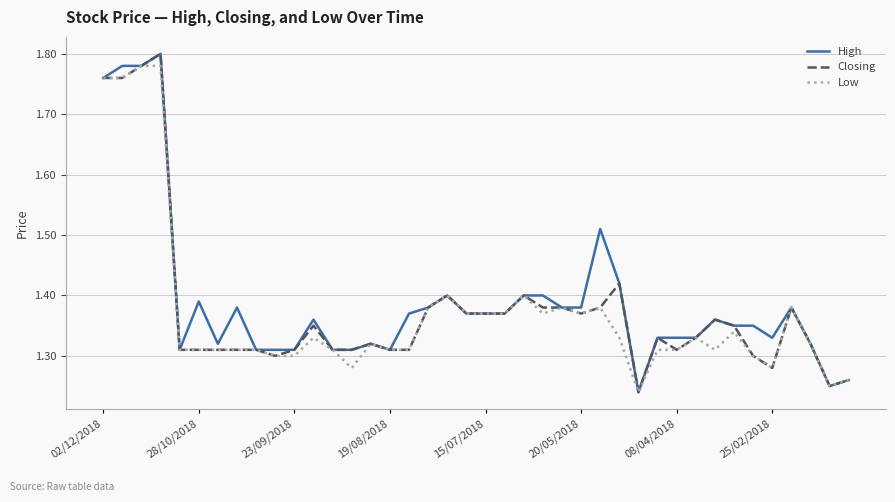

How many lines are shown in the chart?

3